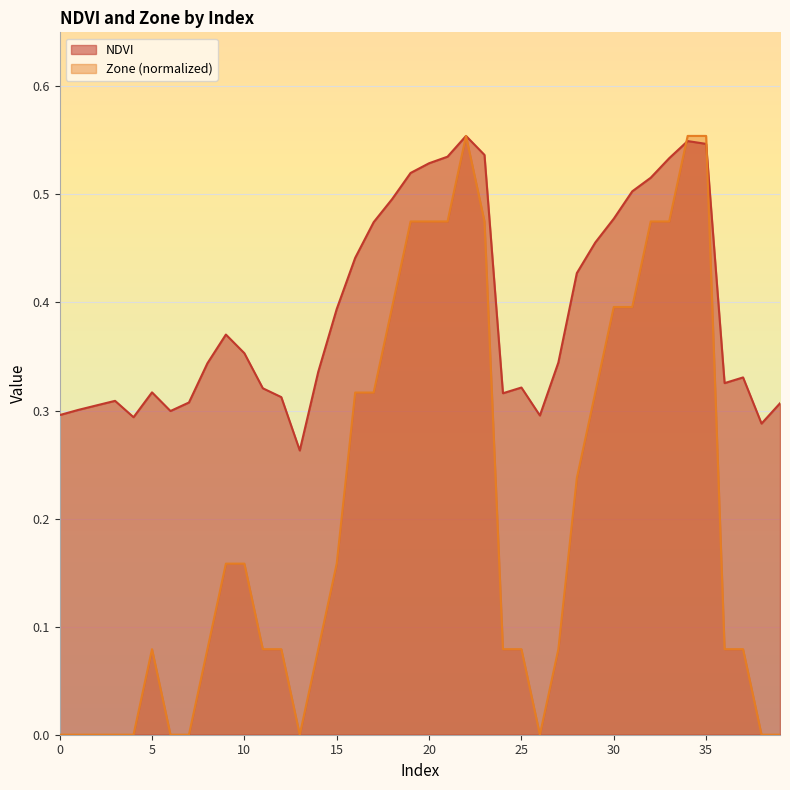

What is the difference between the highest and lowest values at 9?

0.2